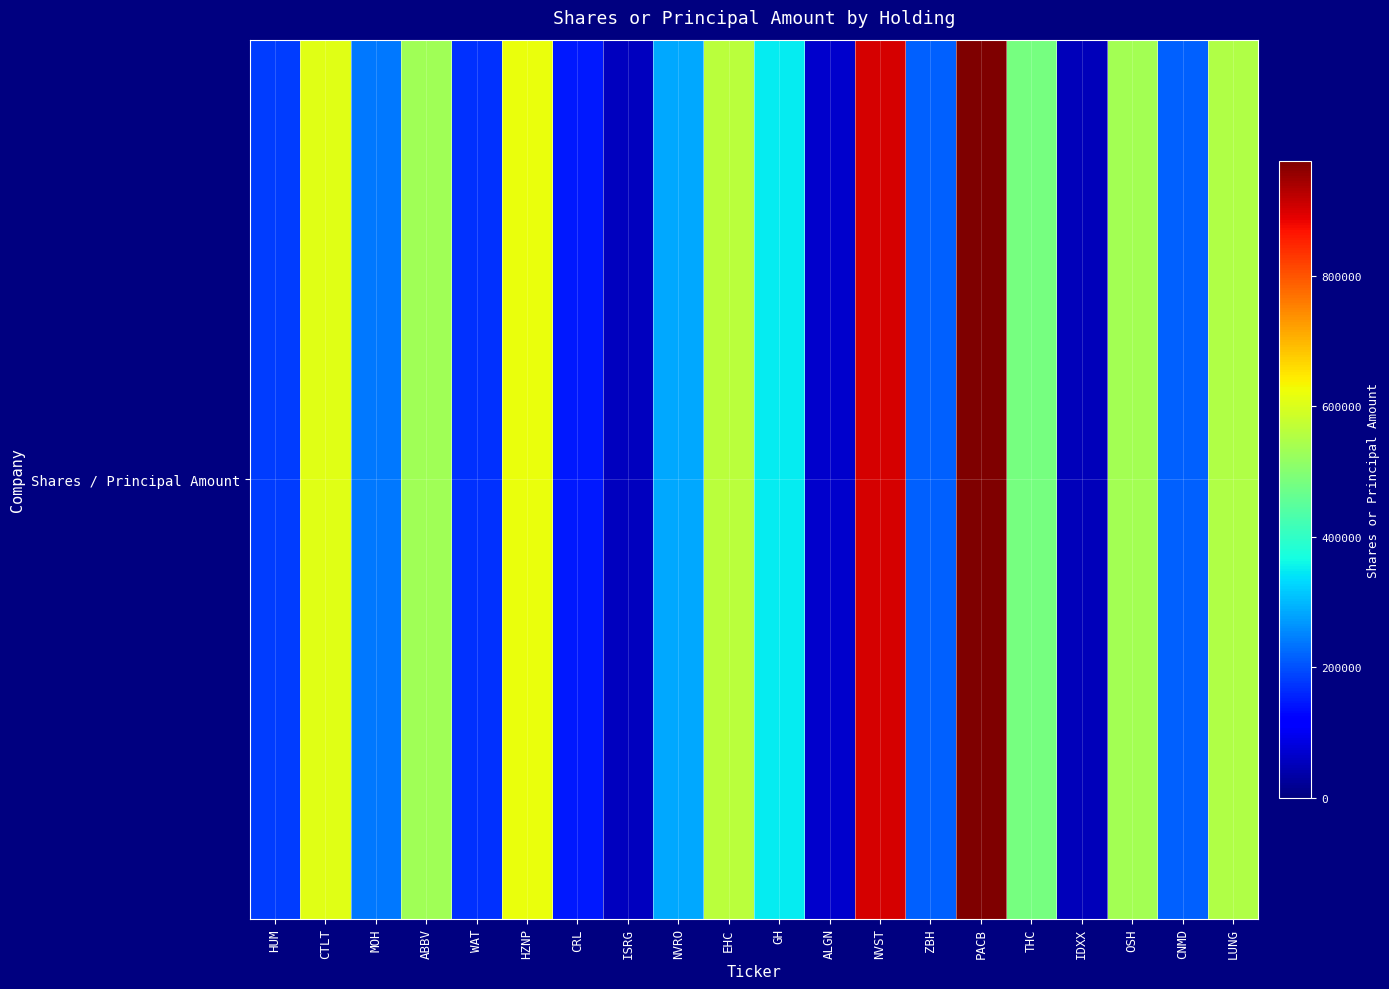

Reading left to right, extract all data points from this chart.

HUM=181512	CTLT=608429	MOH=237213	ABBV=532523	WAT=169999	HZNP=618573	CRL=147928	ISRG=54999	NVRO=282620	EHC=563607	GH=350000	ALGN=65000	NVST=900000	ZBH=215144	PACB=976245	THC=484005	IDXX=50000	OSH=535528	CNMD=217204	LUNG=550000